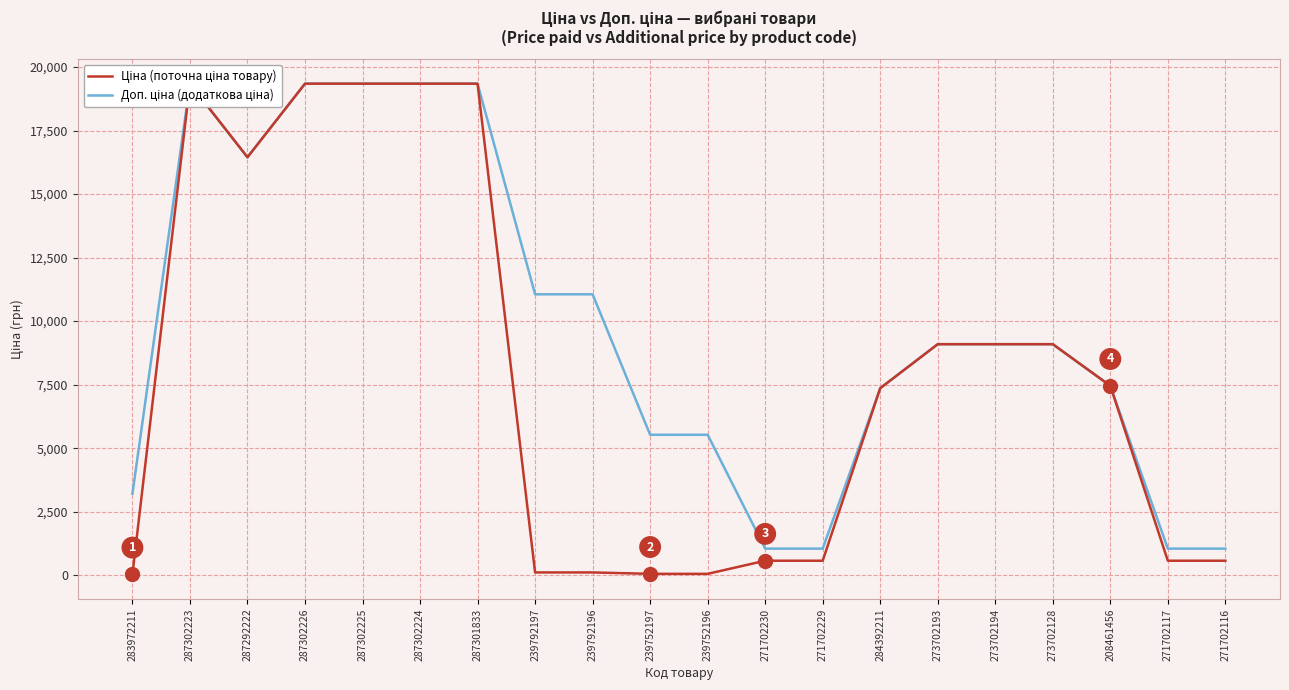

True or false: Доп. ціна and Ціна intersect in this chart.

False